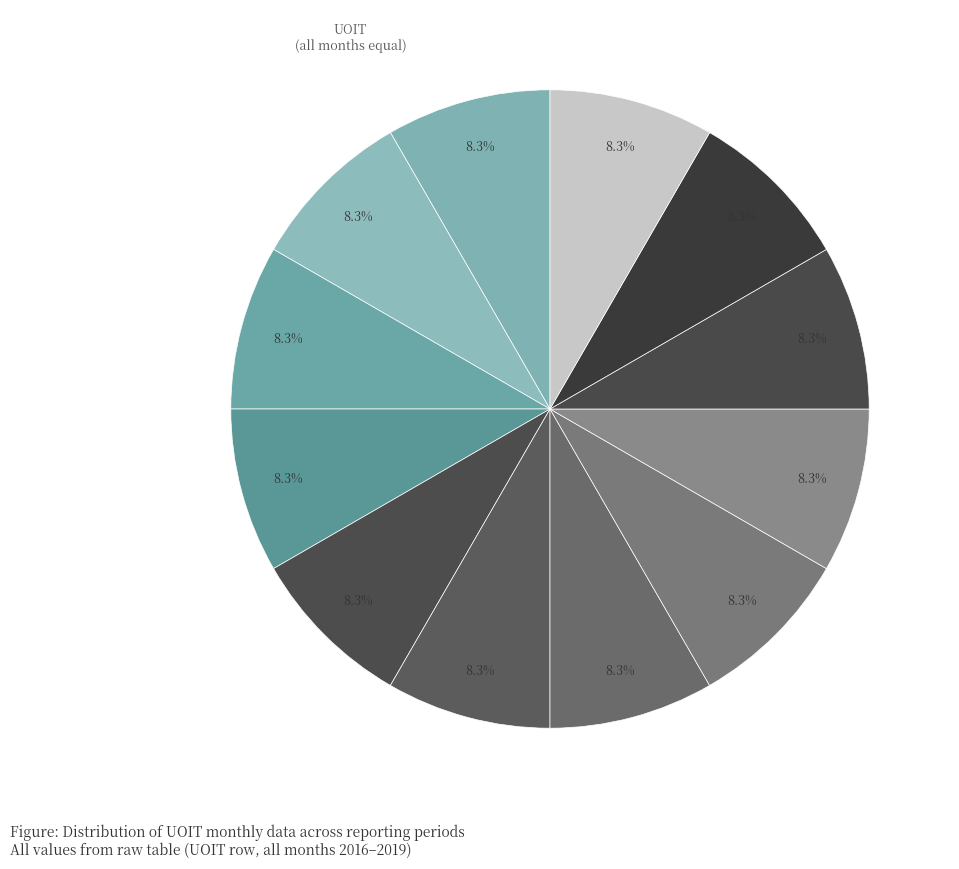

What is the smallest slice in the pie chart?

2016-01